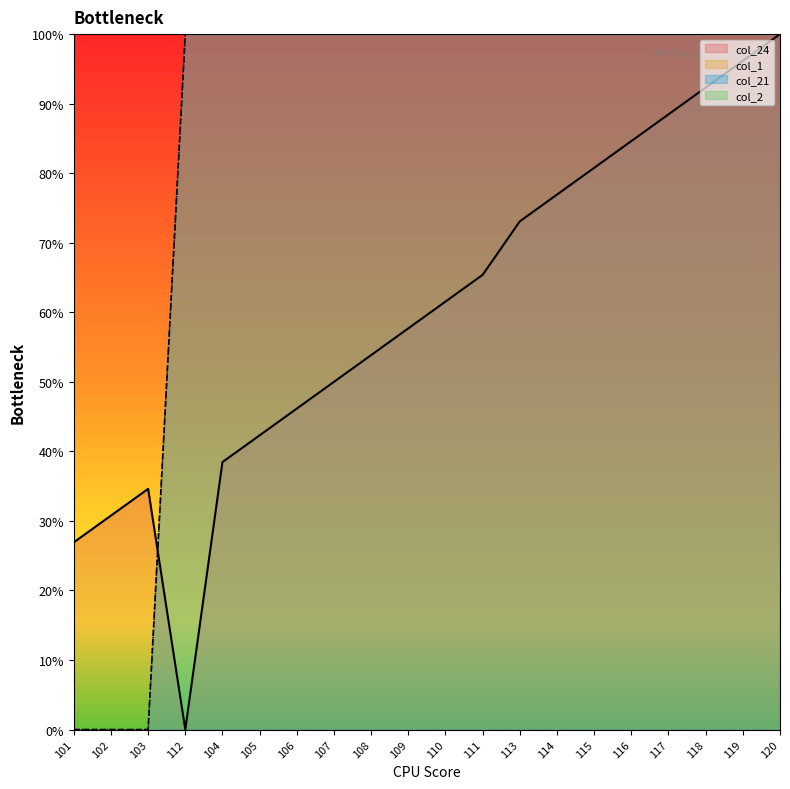

Reading right to left, extract all data points from this chart.

col_1: 120=100.0	119=100.0	118=100.0	117=100.0	116=100.0	115=100.0	114=100.0	113=100.0	111=100.0	110=100.0	109=100.0	108=100.0	107=100.0	106=100.0	105=100.0	104=100.0	112=100.0	103=0.0	102=0.0	101=0.0
col_21: 120=100.0	119=100.0	118=100.0	117=100.0	116=100.0	115=100.0	114=100.0	113=100.0	111=100.0	110=100.0	109=100.0	108=100.0	107=100.0	106=100.0	105=100.0	104=100.0	112=100.0	103=0.0	102=0.0	101=0.0
col_24: 120=100.0	119=96.2	118=92.3	117=88.5	116=84.6	115=80.8	114=76.9	113=73.1	111=65.4	110=61.5	109=57.7	108=53.8	107=50.0	106=46.2	105=42.3	104=38.5	112=0.0	103=34.6	102=30.8	101=26.9